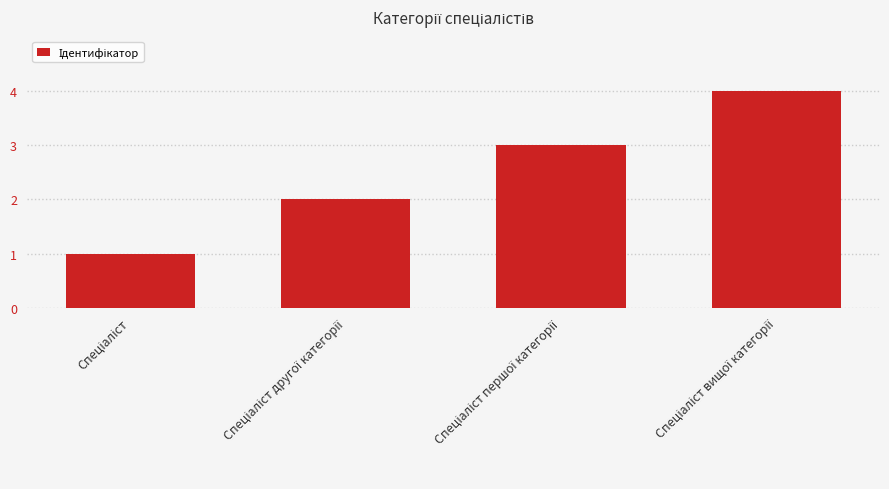

What is the maximum value shown in the chart?

4